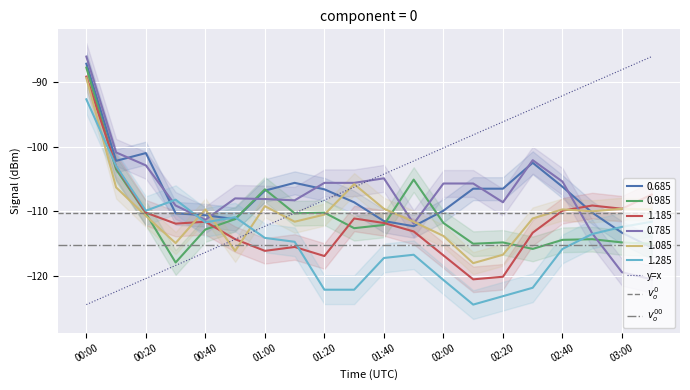

Rank the series at 2020/11/08 01:10 from lowest to highest value.

1.185, 1.285, 1.085, 0.985, 0.785, 0.685